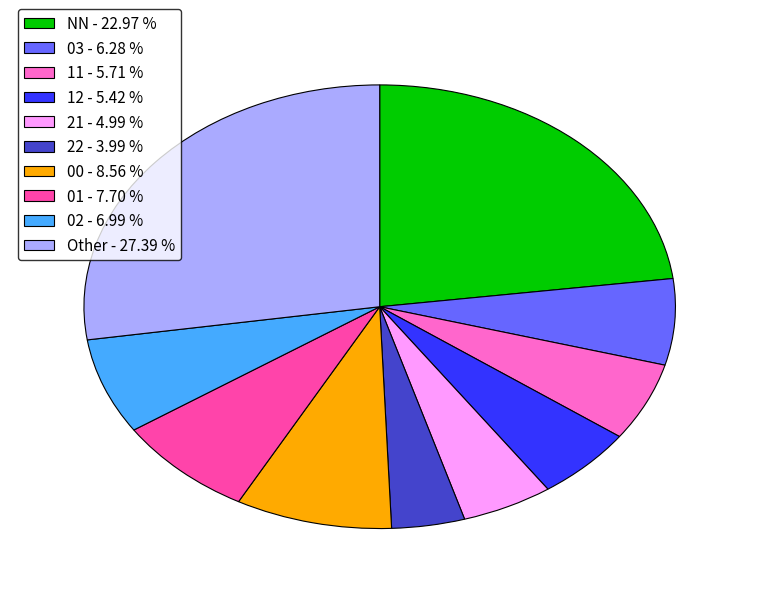

Is the sum of 03 - 6.28 % and 02 - 6.99 % greater than half?

No